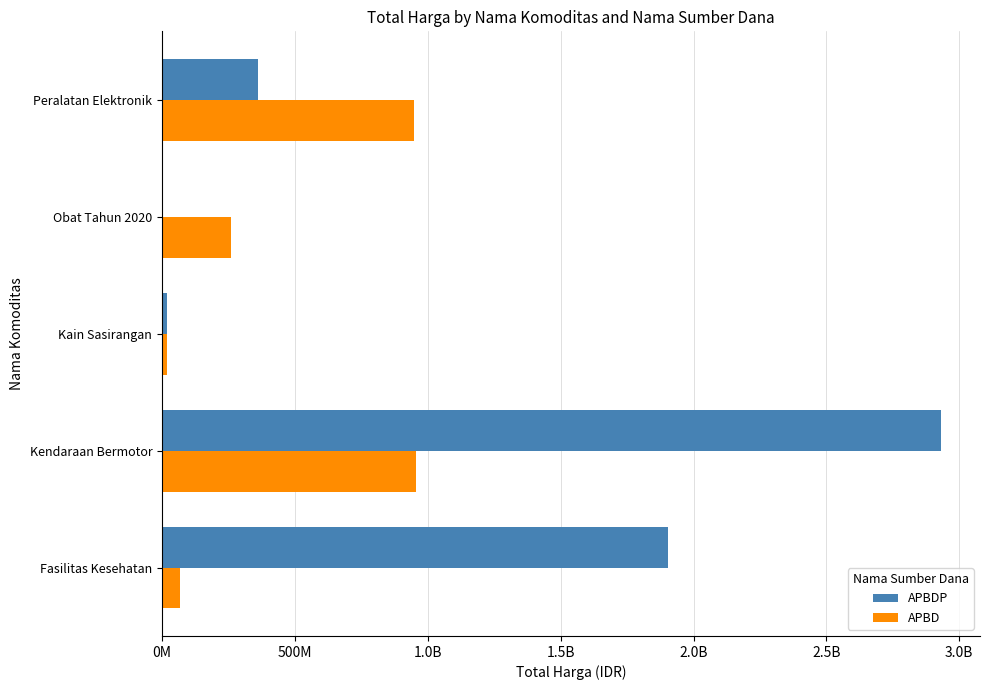

What is the average value of the APBDP series?

1043237340